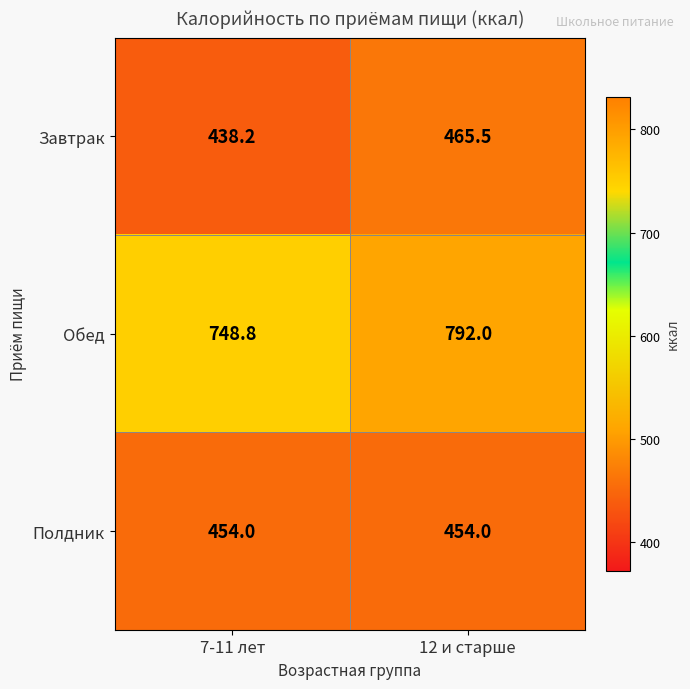

Which label corresponds to the smallest value in the chart?

7-11 лет